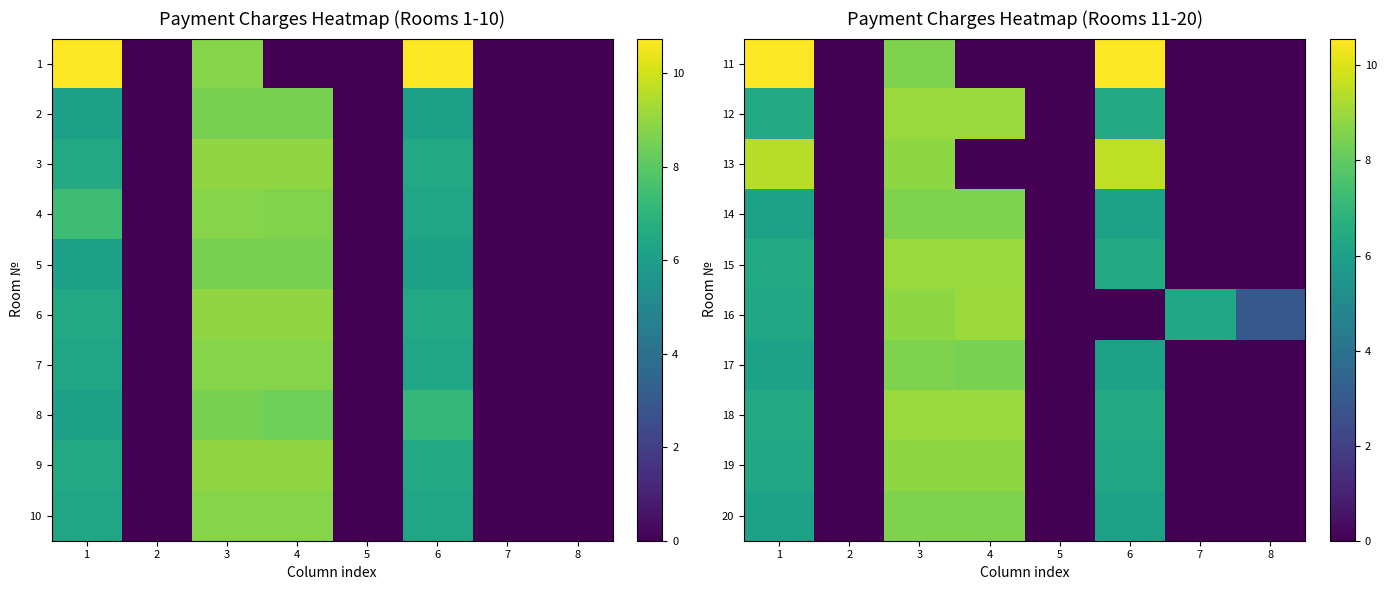

At which label is 17 closest to 4?

1